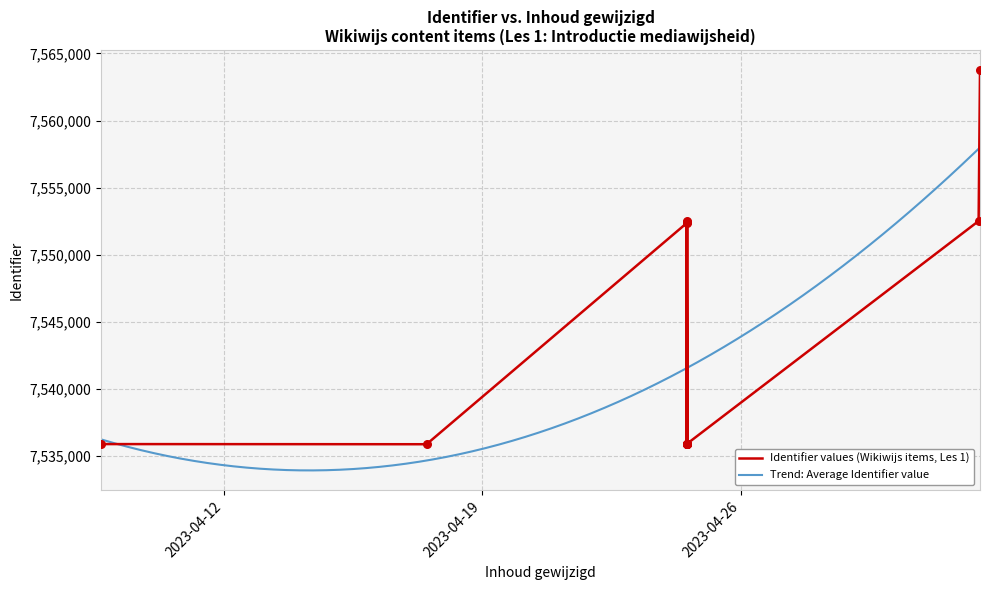

Between 2023-04-24 12:47:09 and 2023-05-02 11:30:52, which is larger?

2023-05-02 11:30:52